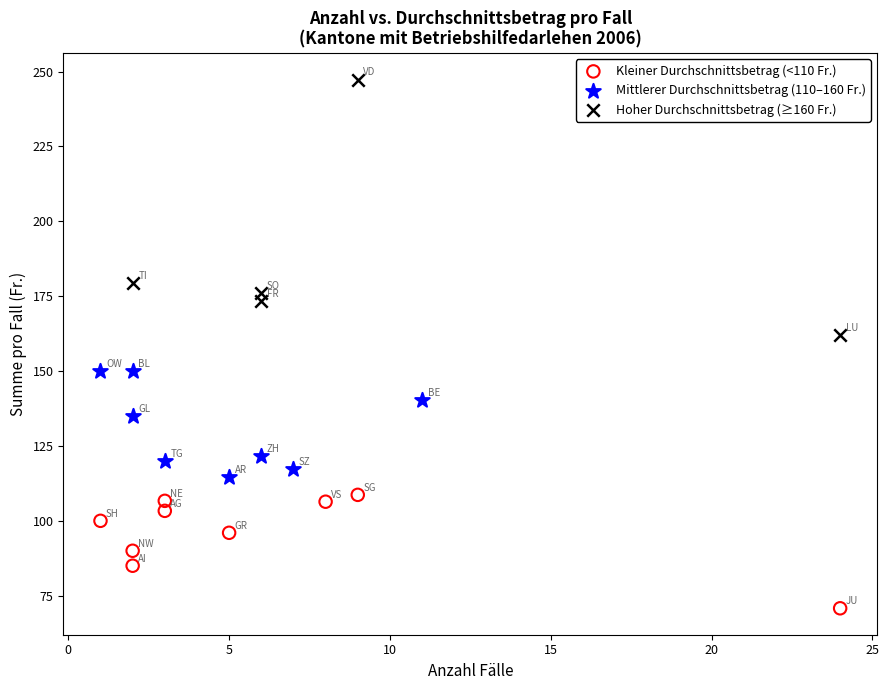

Which series contains the highest Y value?

Hoher Durchschnittsbetrag (≥160 Fr.)